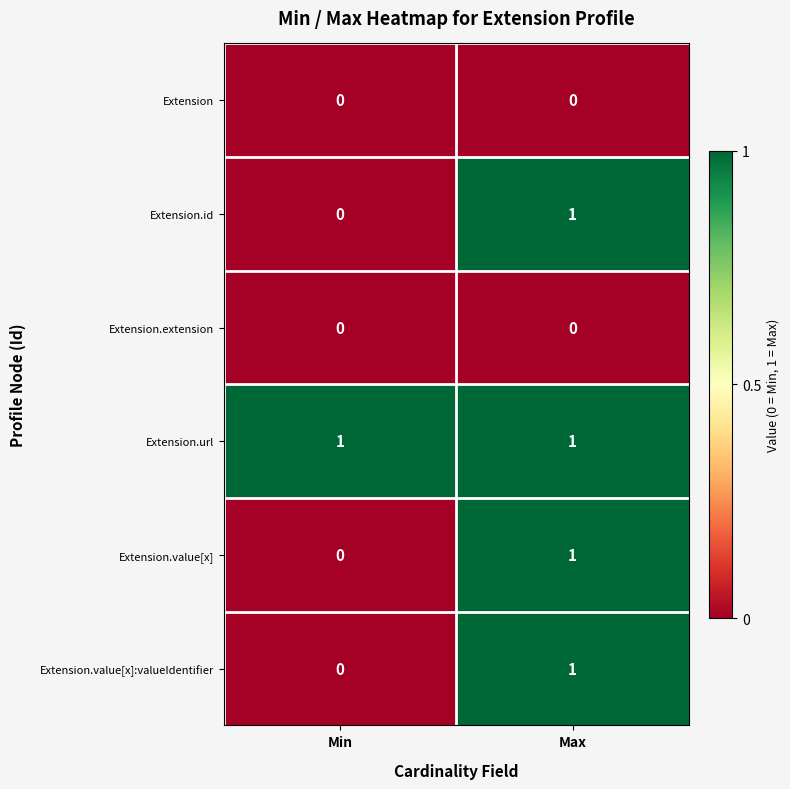

The Extension.extension series shows 0 at Min. True or false?

True